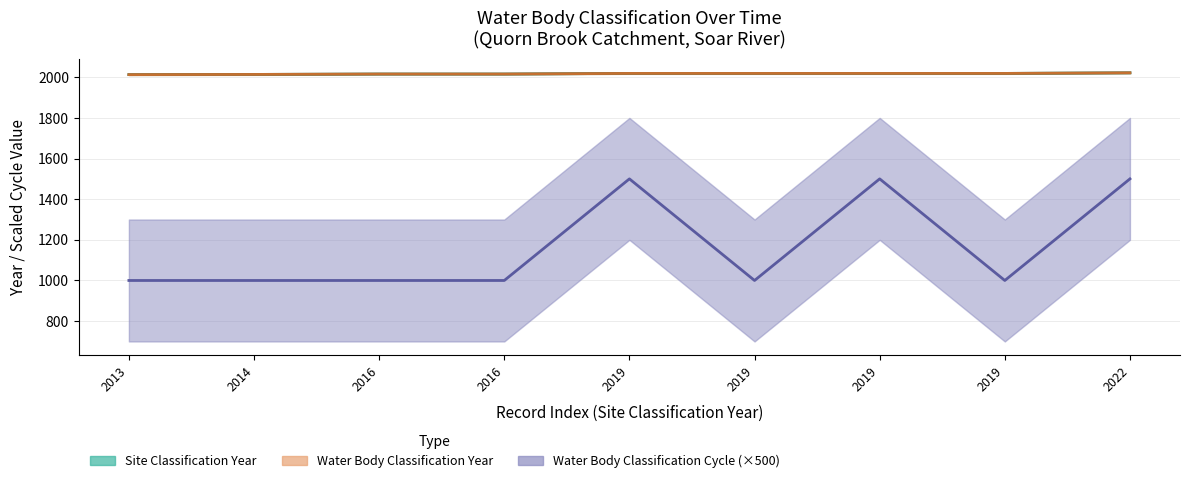

What is the value of the Water Body Classification Cycle point at the 1st from the left?

1000